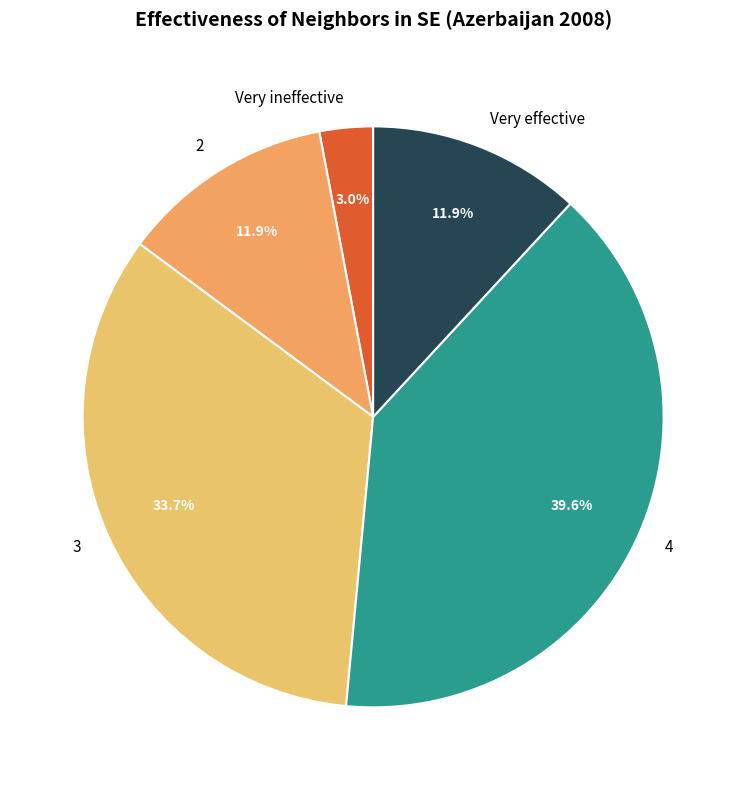

Is there a majority slice in this chart?

No